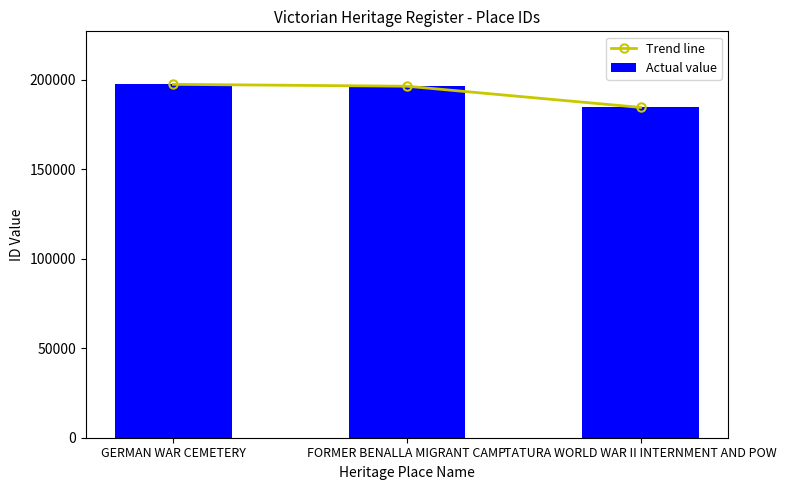

Count the number of data series in this chart.

2